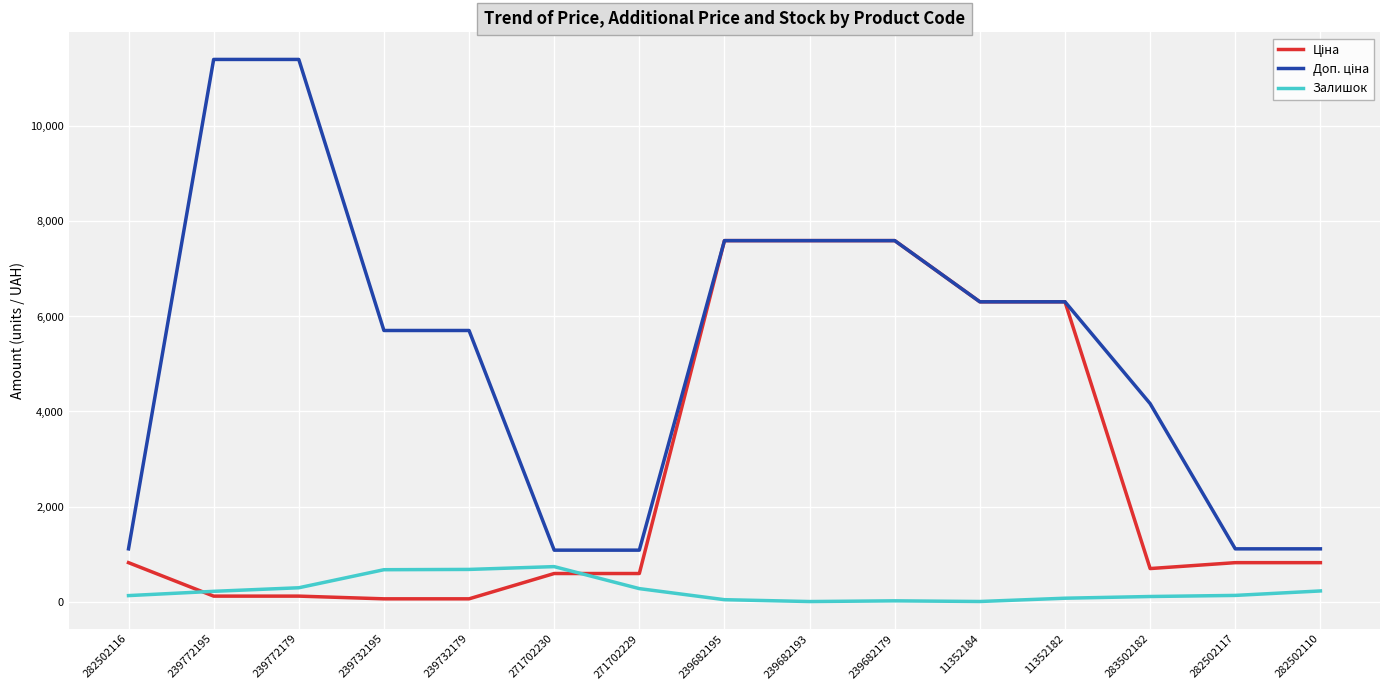

True or false: Залишок has a value of 39.0 at 239682195.

True